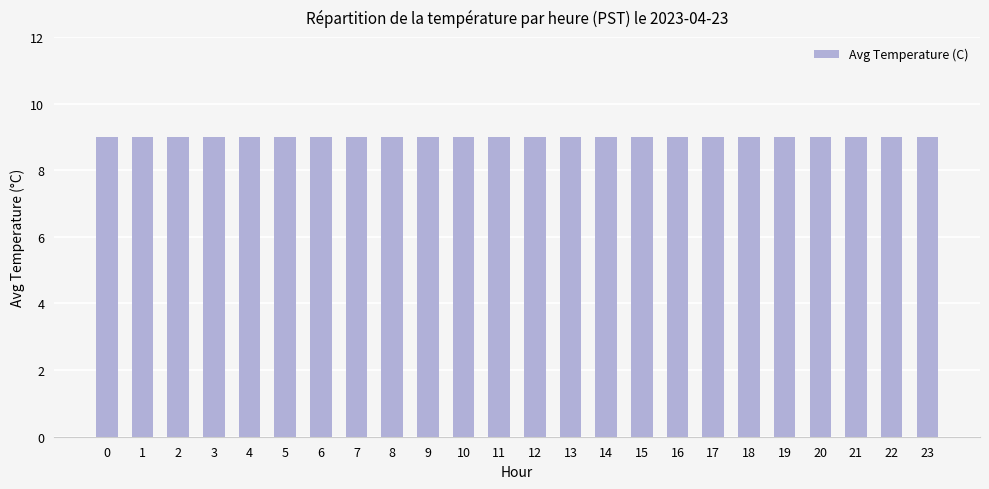

Count the number of categories in the chart.

24